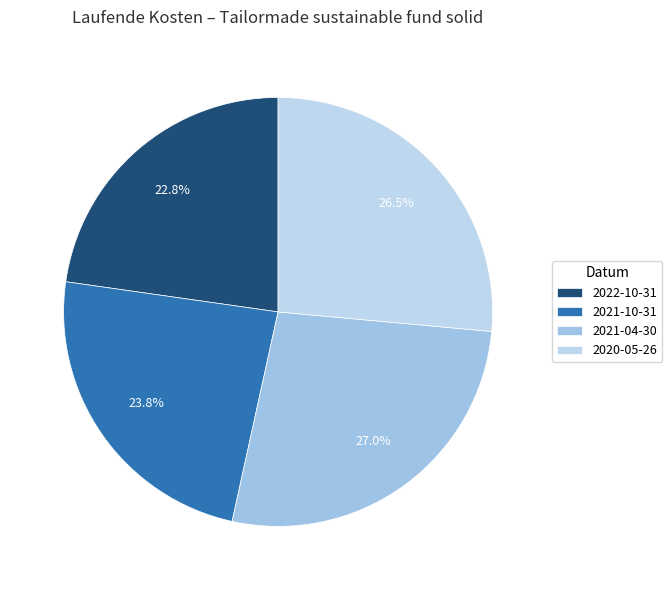

What is the smallest slice in the pie chart?

2022-10-31